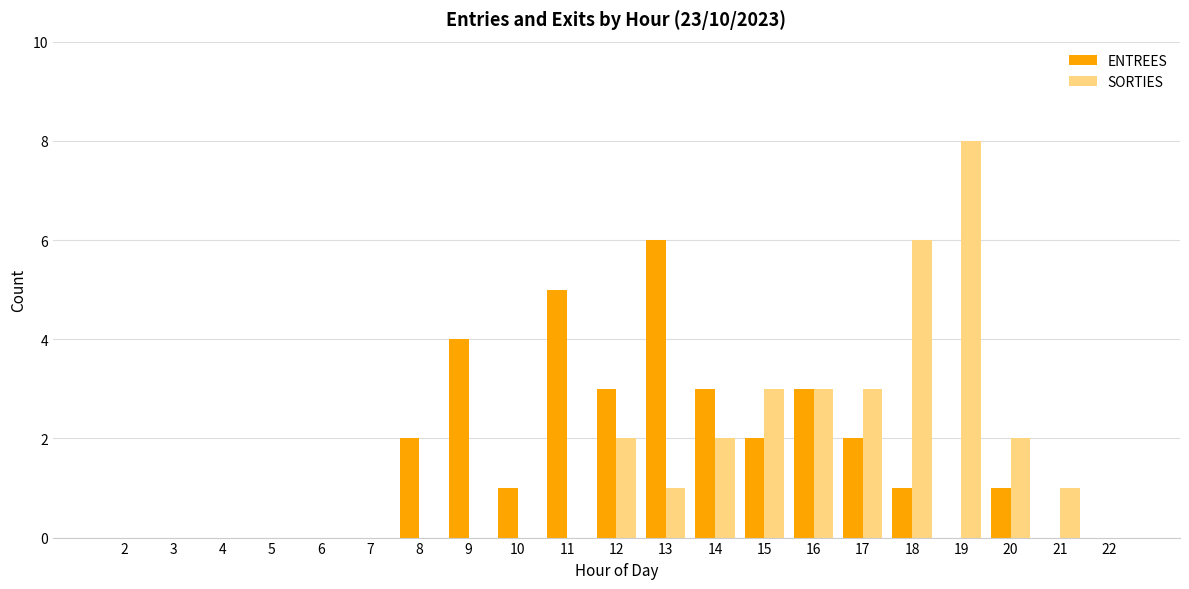

Is the value of ENTREES at 6 greater than the value of SORTIES at 12?

No